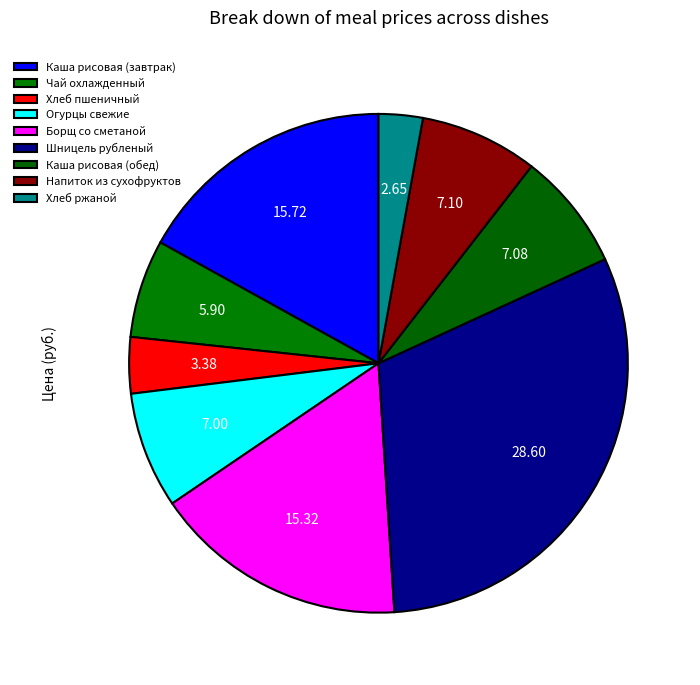

How many slices are in this pie chart?

9